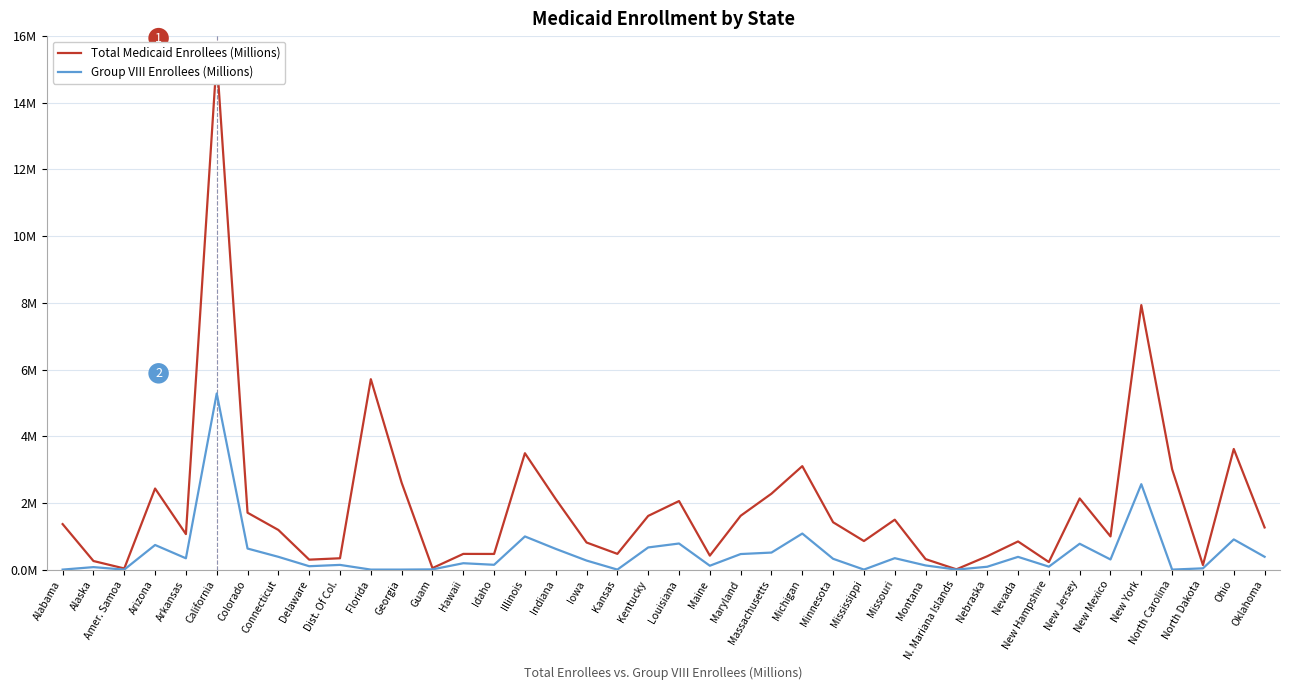

True or false: Group VIII Enrollees (Millions) and Total Medicaid Enrollees (Millions) intersect in this chart.

False